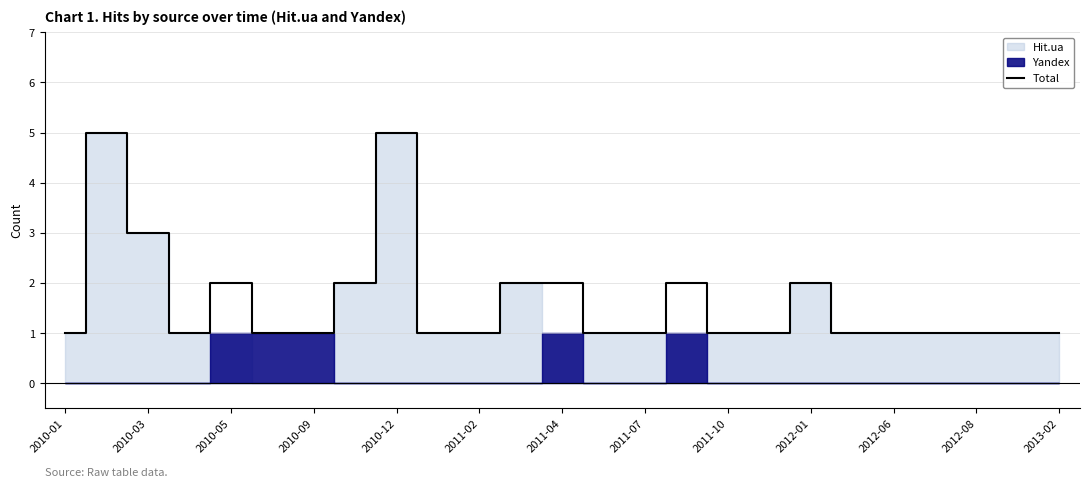

Is it true that Total equals 3 at 2010-05?

False